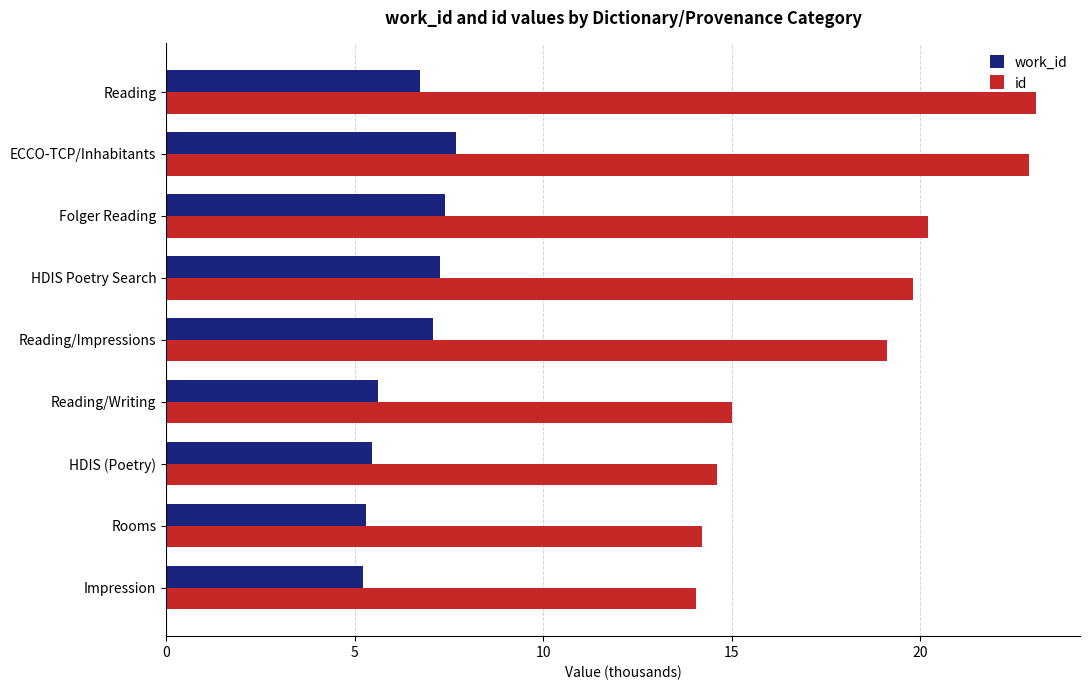

Rank the series by their average value, from lowest to highest.

work_id, id